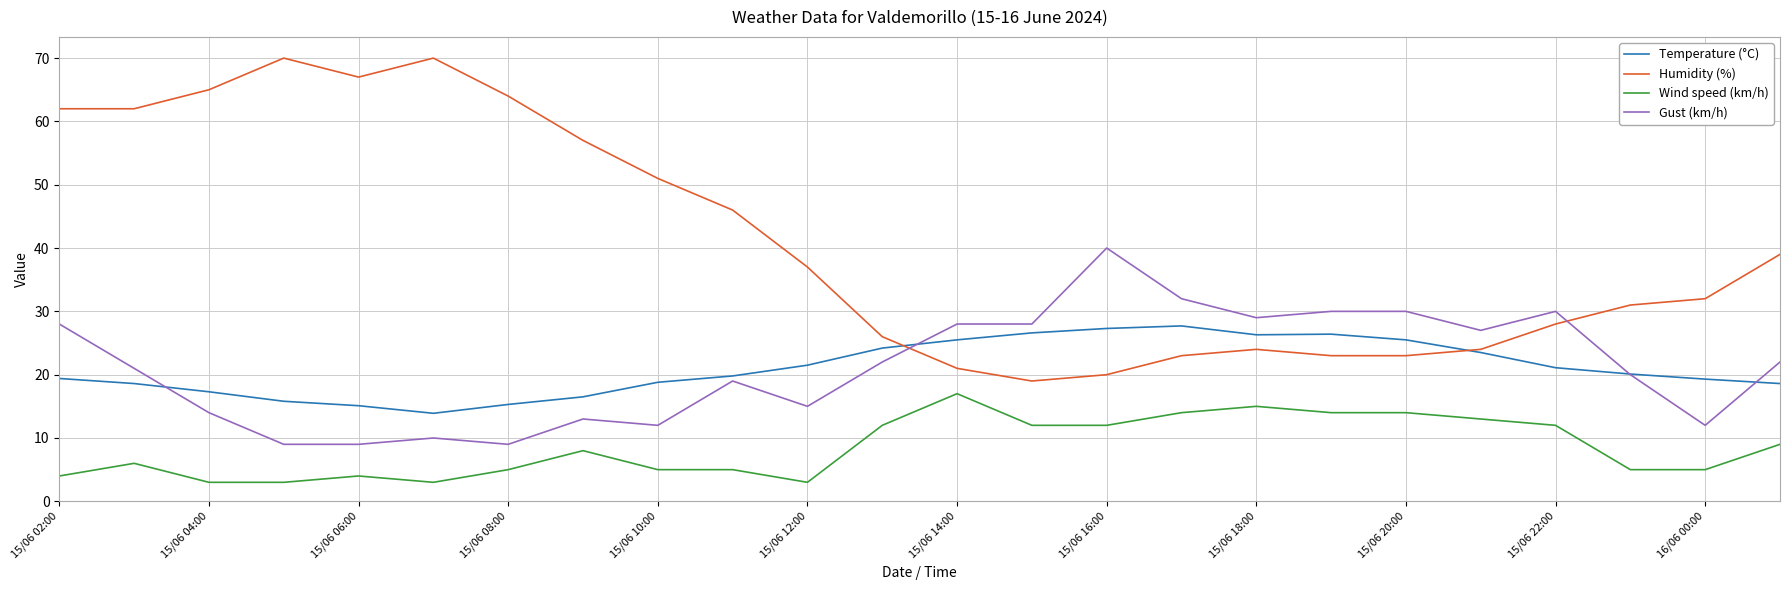

Which series has the largest range (max minus min)?

Humidity (%)